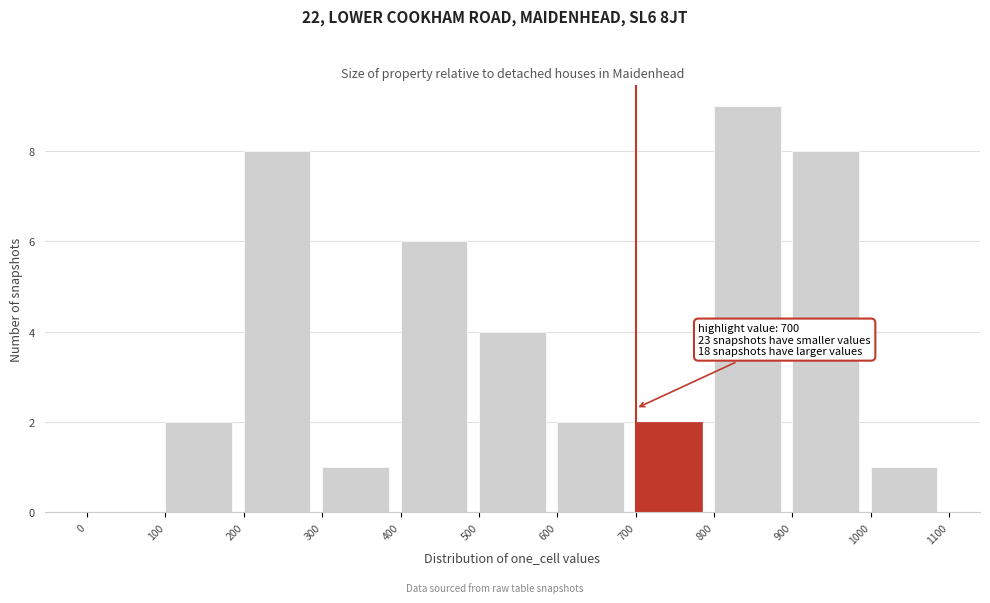

Which range on the x-axis has the tallest bar?

800 to 900